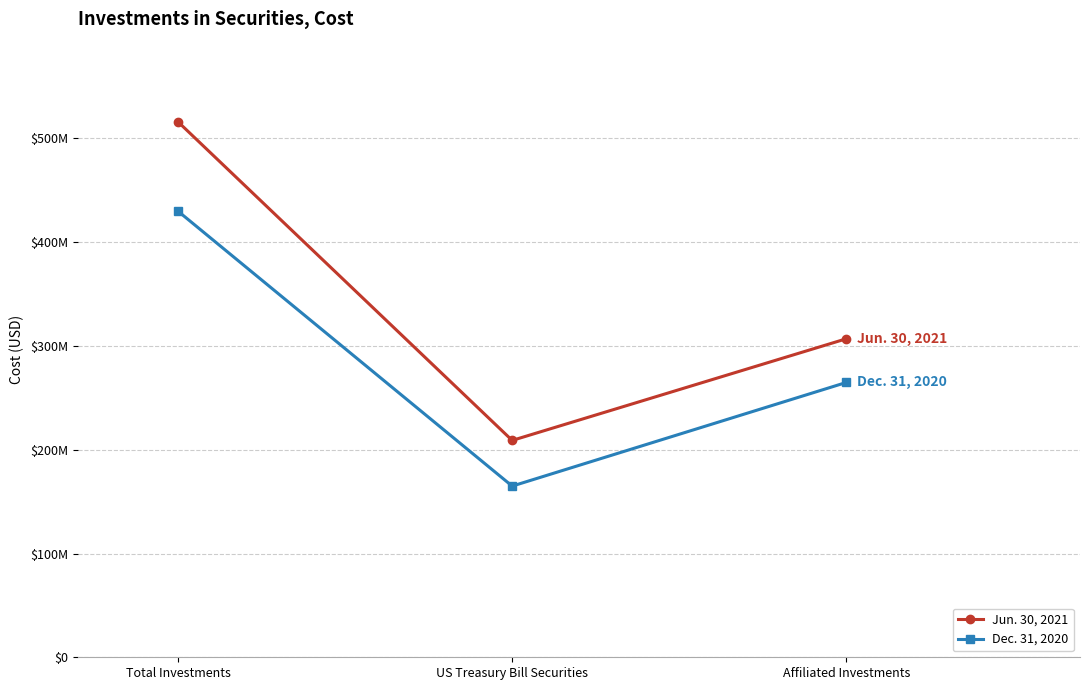

What is the label of the 2nd point from the right?

US Treasury Bill Securities